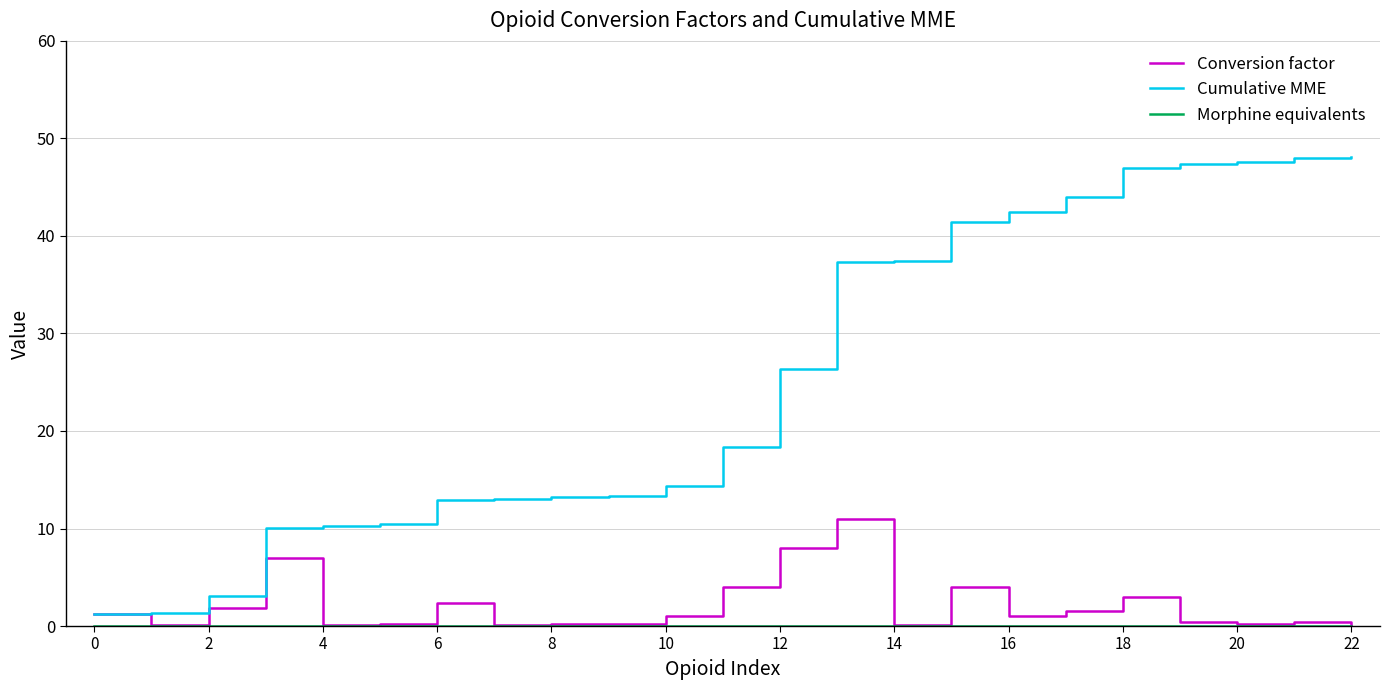

What is the lowest value of the Cumulative MME series?

1.2